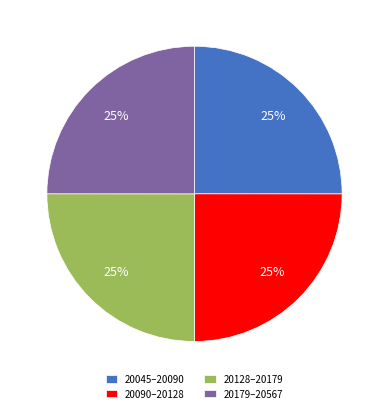

To the nearest percent, what is the average slice percentage?

25%